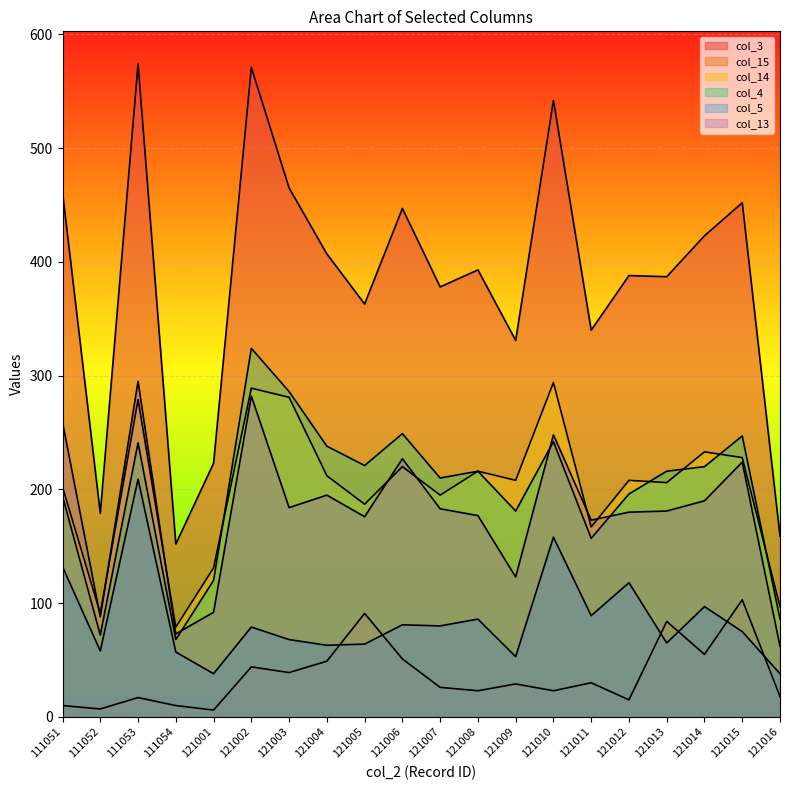

How many data points does each series have?

20